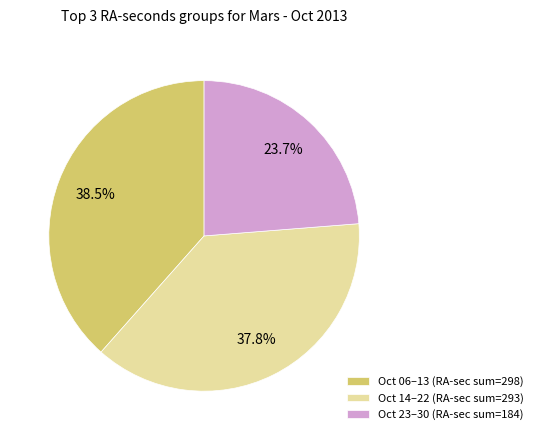

How many segments does this pie chart have?

3